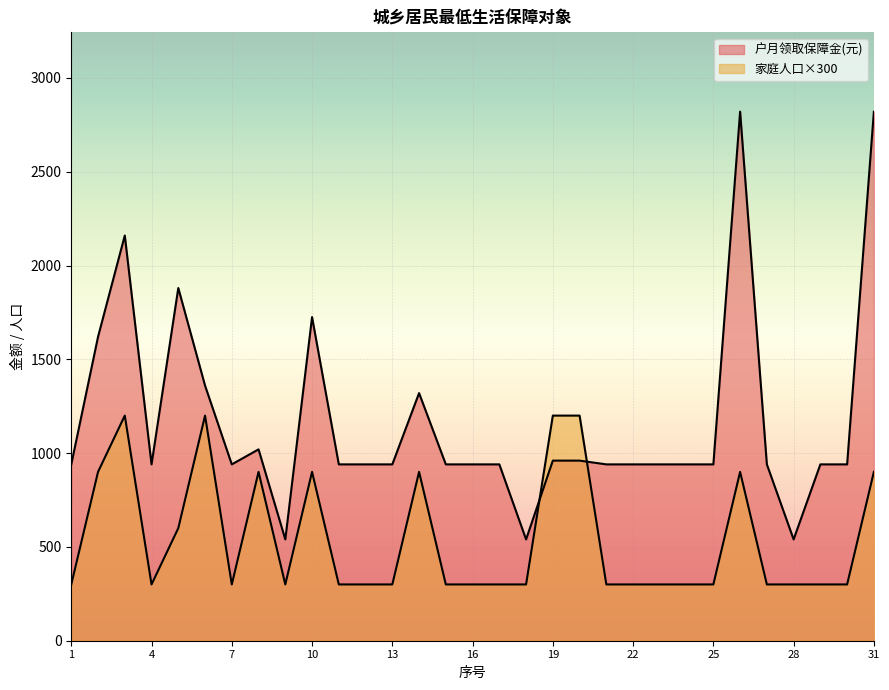

Where is 户月领取保障金(元) nearest to the value 1680?

10